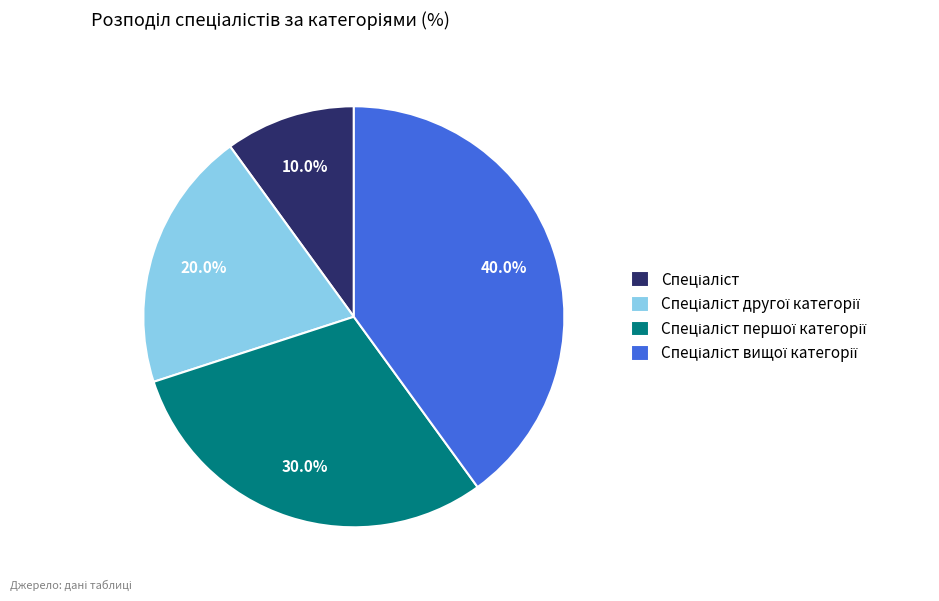

Does any single category account for the majority?

No